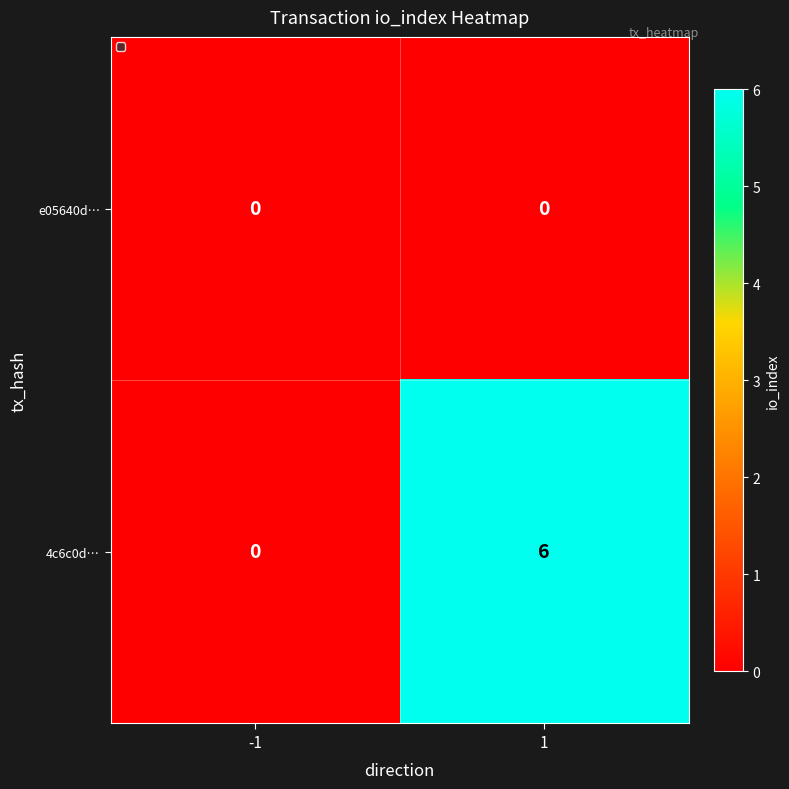

What is the average value of the 4c6c0d… series?

3